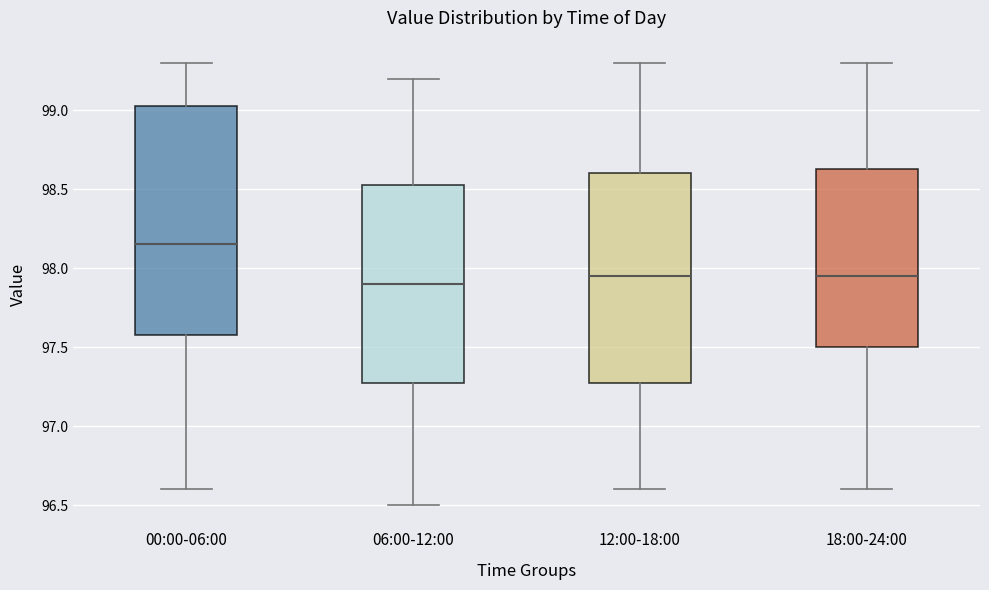

Where does the median line of the box for 18:00-24:00 sit on the y-axis? The values are not printed on the chart, so give them approximately, as read against the axis.

97.95